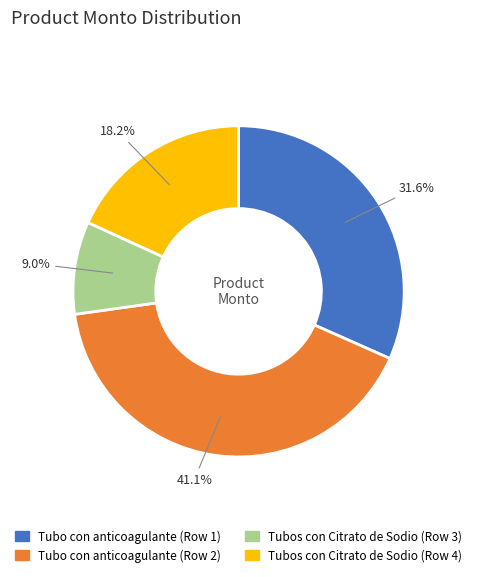

How many segments does this pie chart have?

4